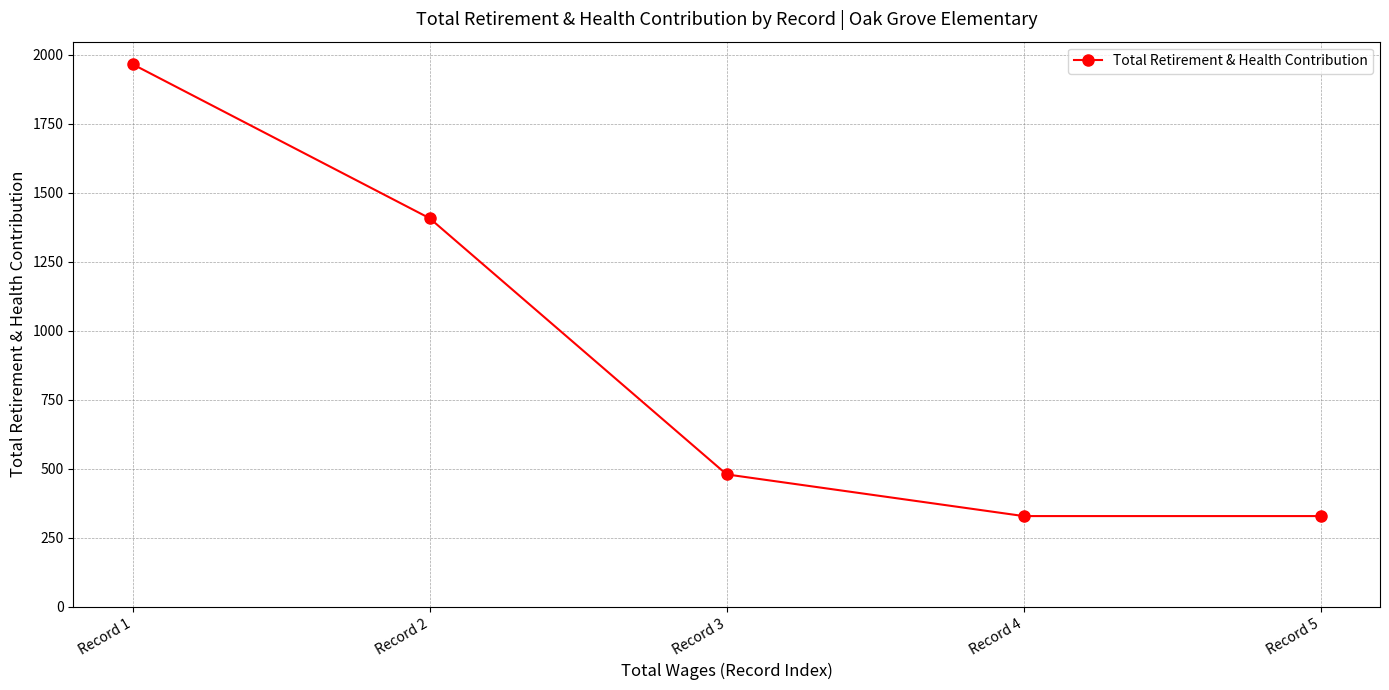

What is the value of the 4th point from the left?

329